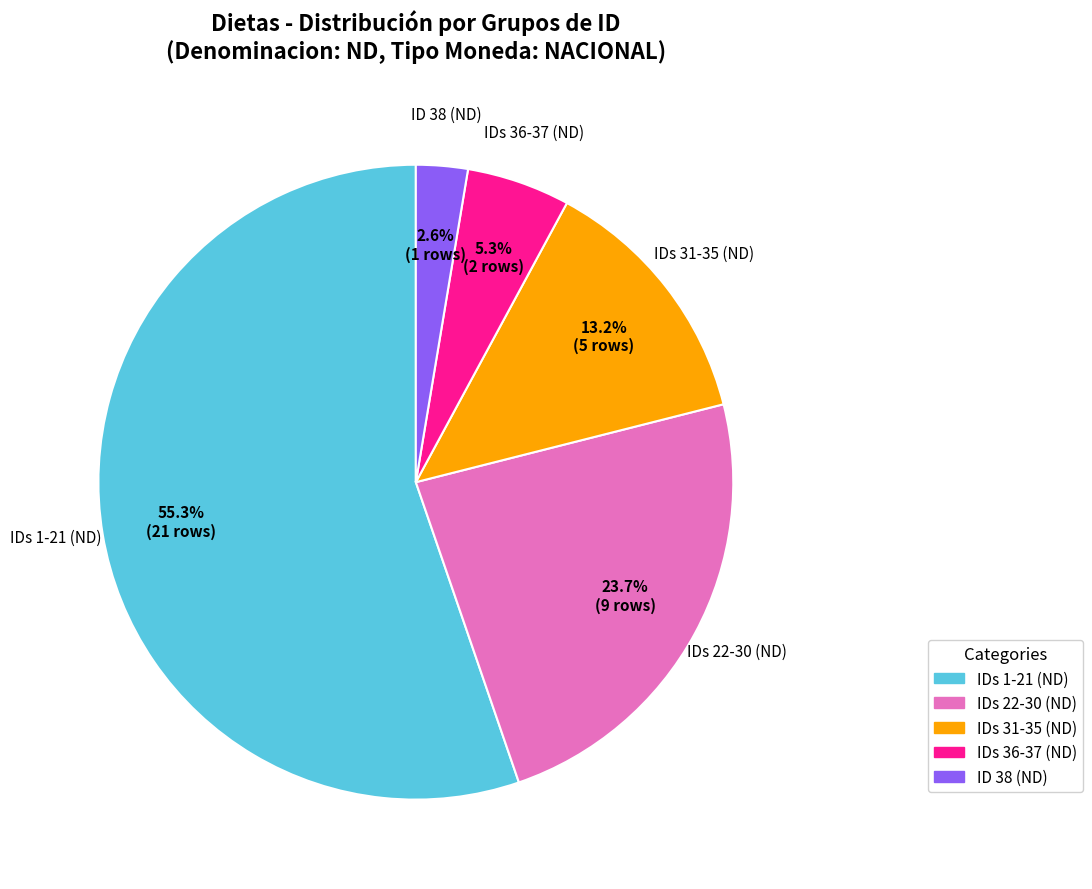

Is there a majority slice in this chart?

Yes